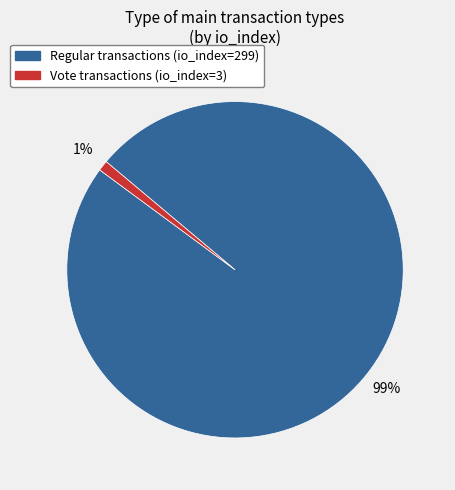

Is there any slice that represents more than half of the pie?

Yes